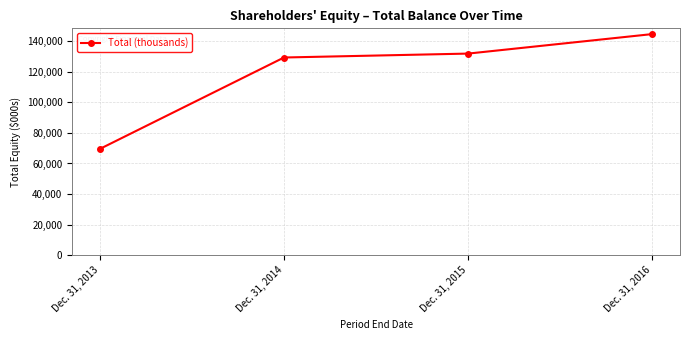

Does the chart have visible grid lines?

Yes